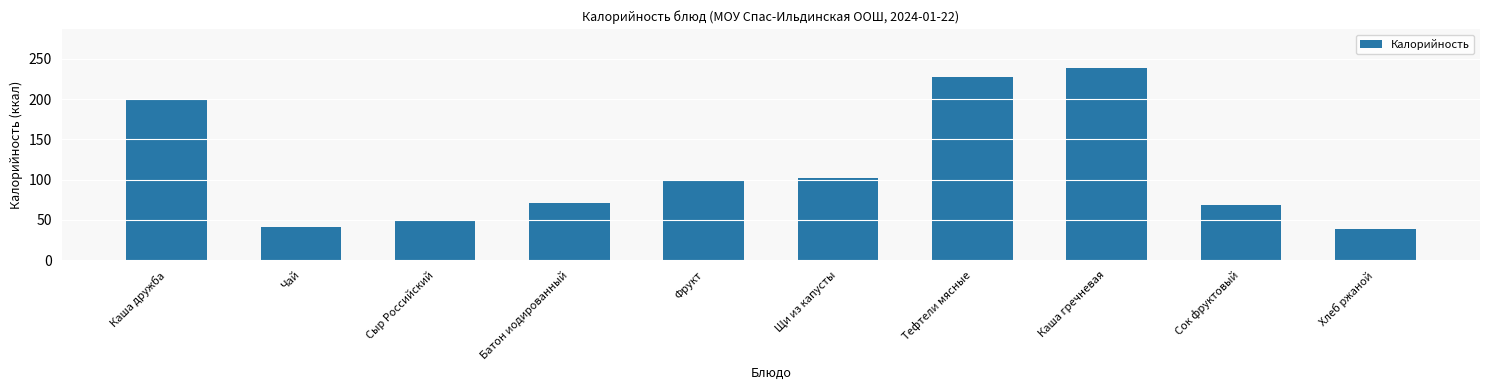

List the labels in order of value, largest first.

Каша гречневая, Тефтели мясные, Каша дружба, Щи из капусты, Фрукт, Батон иодированный, Сок фруктовый, Сыр Российский, Чай, Хлеб ржаной